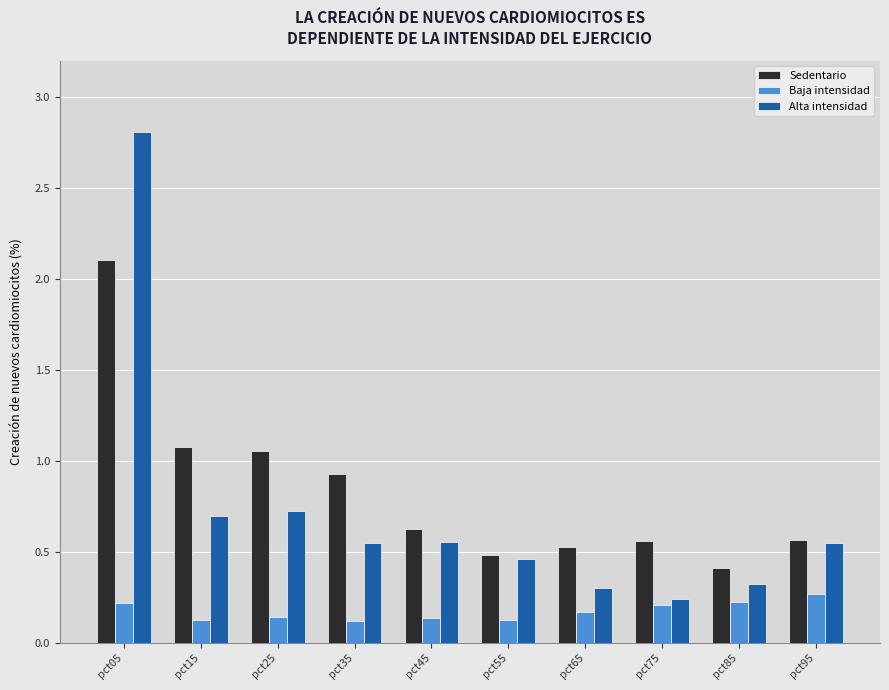

How many groups of bars are there?

10